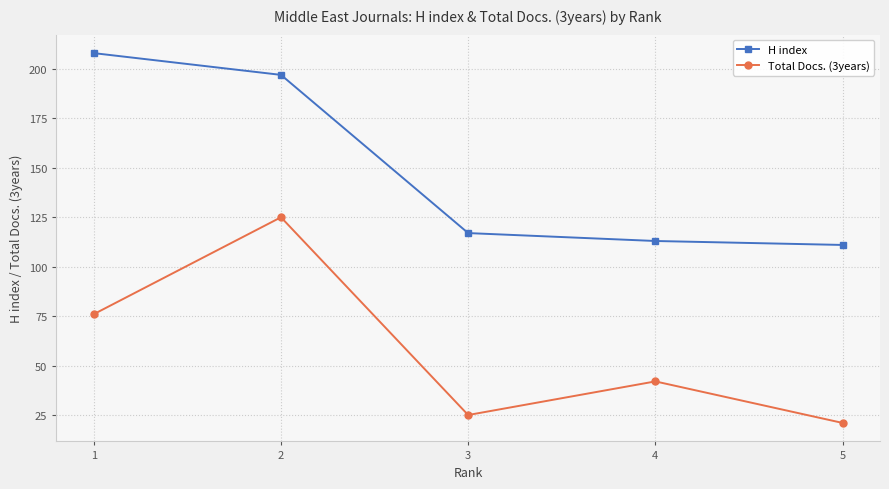

True or false: H index and Total Docs. (3years) intersect in this chart.

False